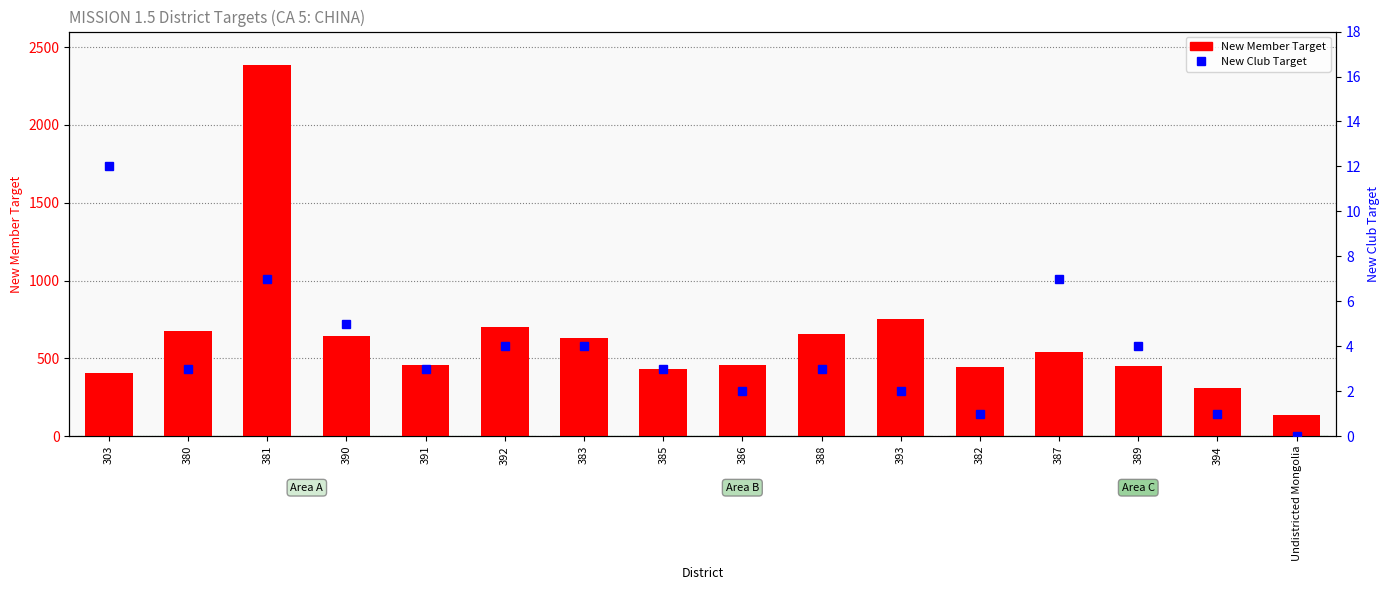

What is the sum of all New Member Target values?

10079